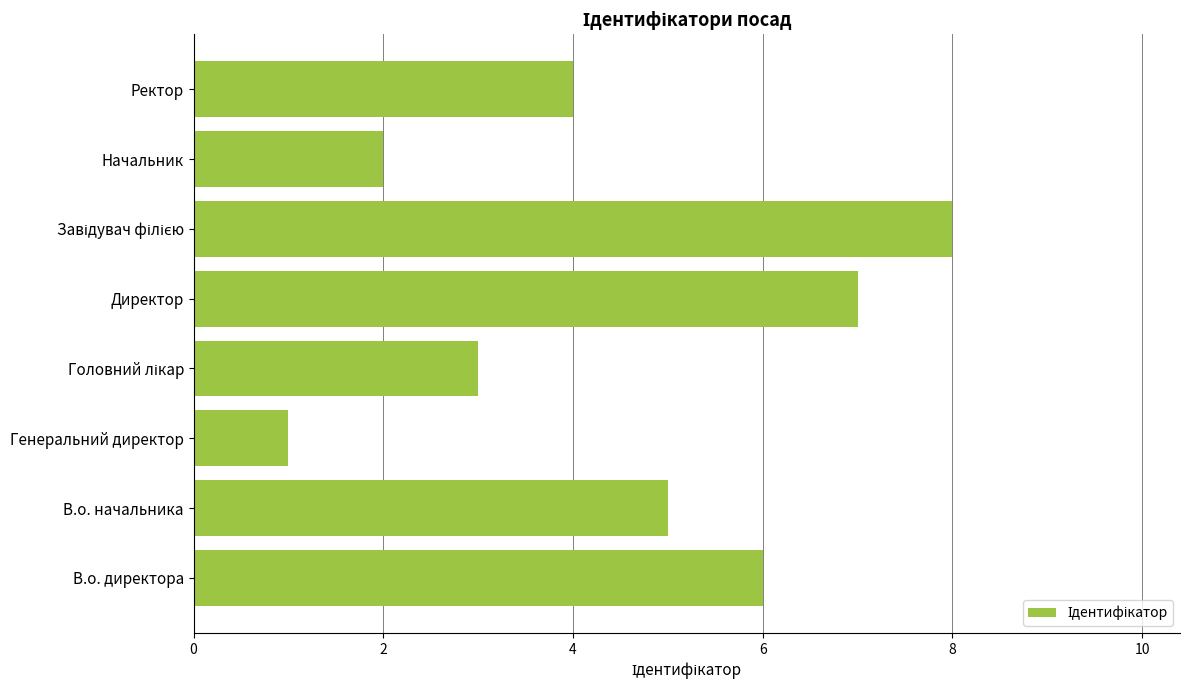

Reading bottom to top, transcribe all the data shown in this chart.

6	5	1	3	7	8	2	4